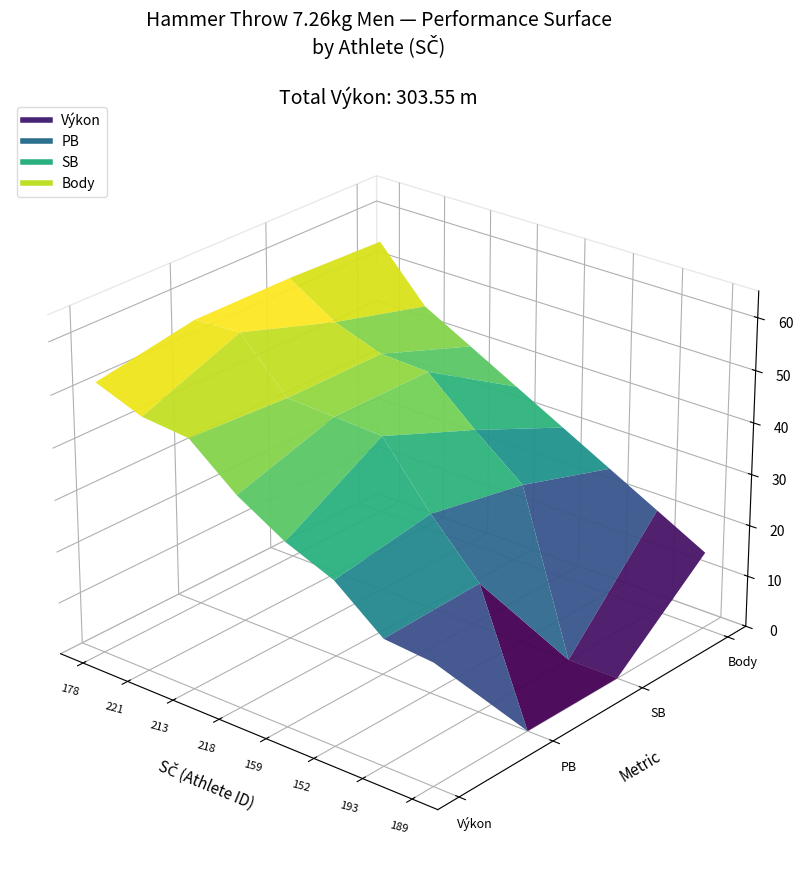

Reading right to left, transcribe all the data shown in this chart.

Výkon: 23.3	24.1	31.5	35.2	40.6	48.0	48.8	52.2
PB: 0.0	24.7	34.5	45.9	46.4	46.8	56.2	55.7
SB: 0.0	0.0	30.9	38.3	46.4	46.8	50.0	55.7
Body: 3.0	4.0	5.0	6.0	7.0	8.0	9.0	11.0